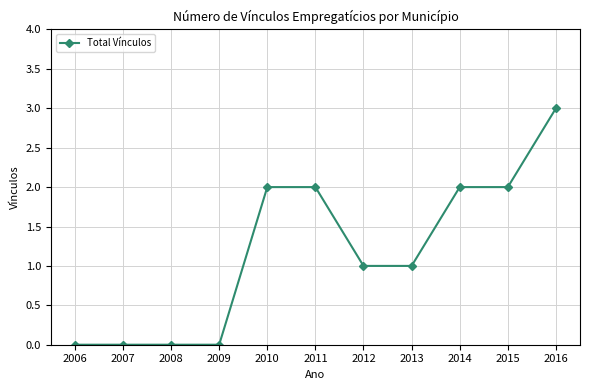

What is the sum of the values at 2010 and 2007?

2